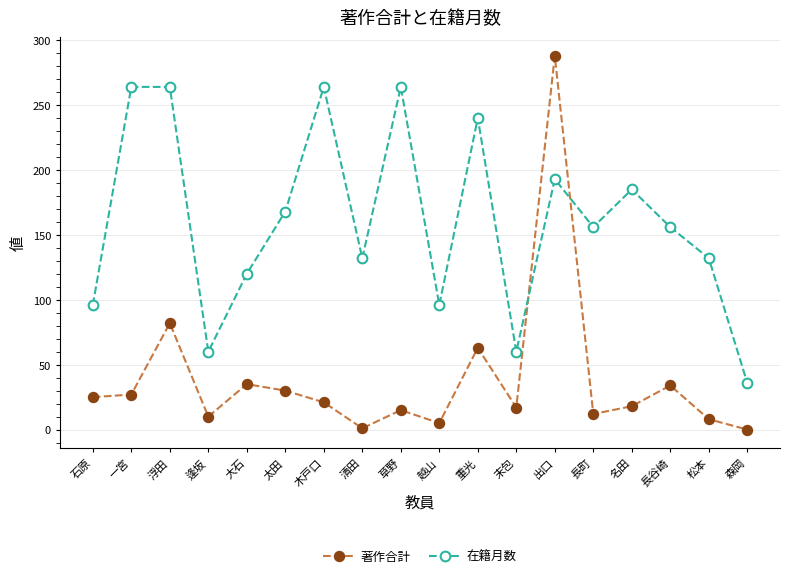

Is this an area chart (filled region under the line)?

No